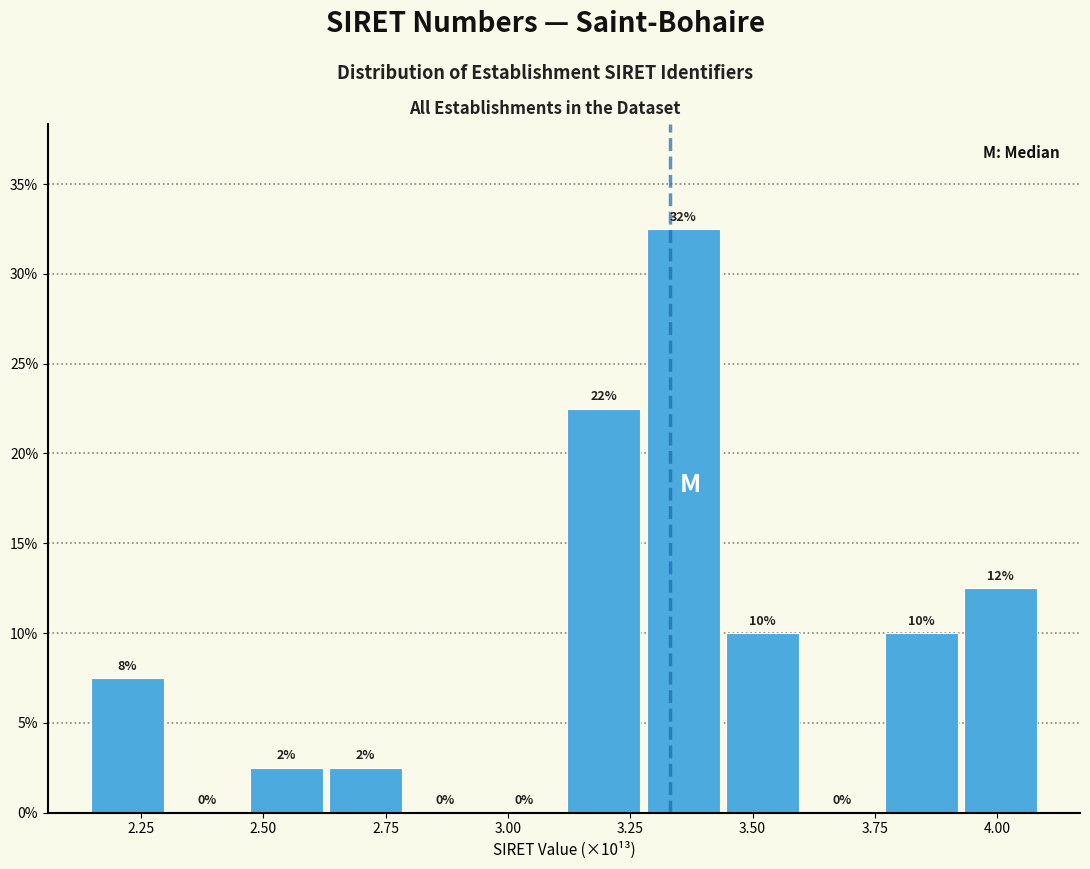

Read against the x-axis, roughly where is the centre of the tallest bar?

3.35